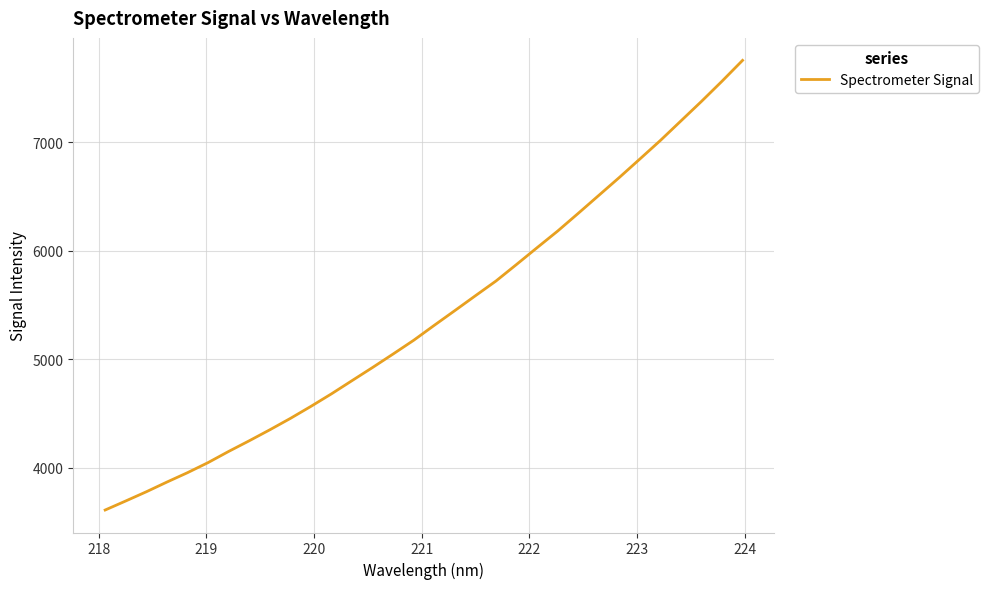

What is the sum of all values?

172813.5